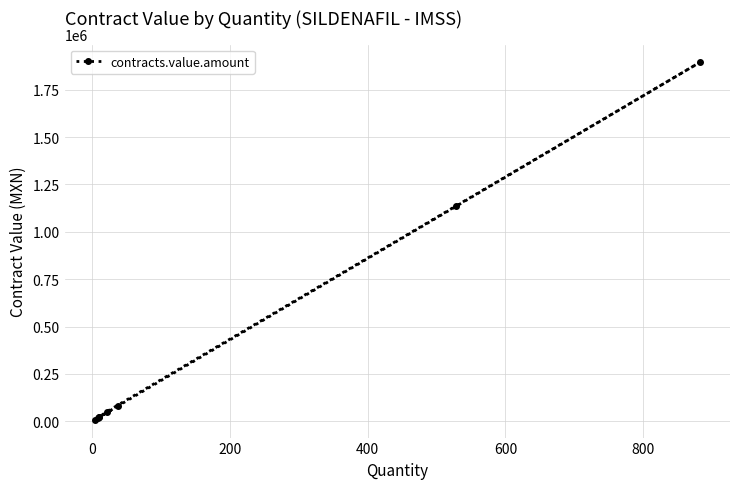

What is the minimum value shown in the chart?

8590.8